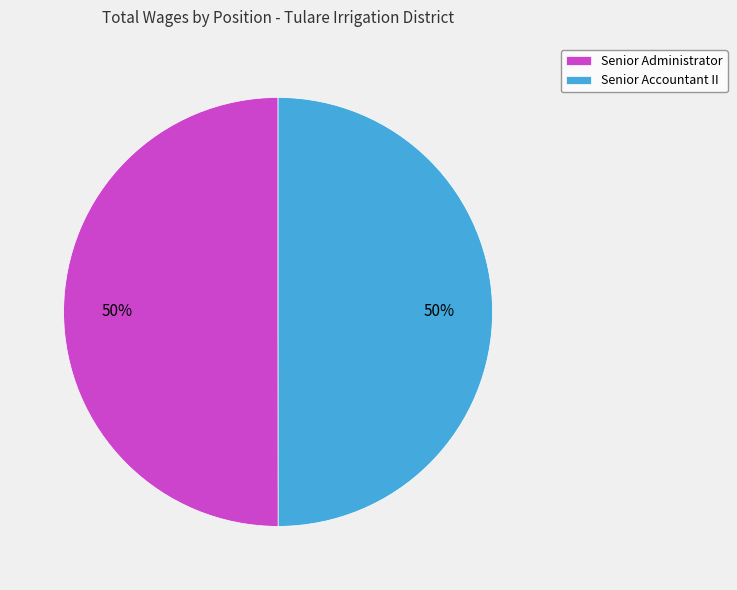

What is the ratio of the value at Senior Administrator to the value at Senior Accountant II?

1.0